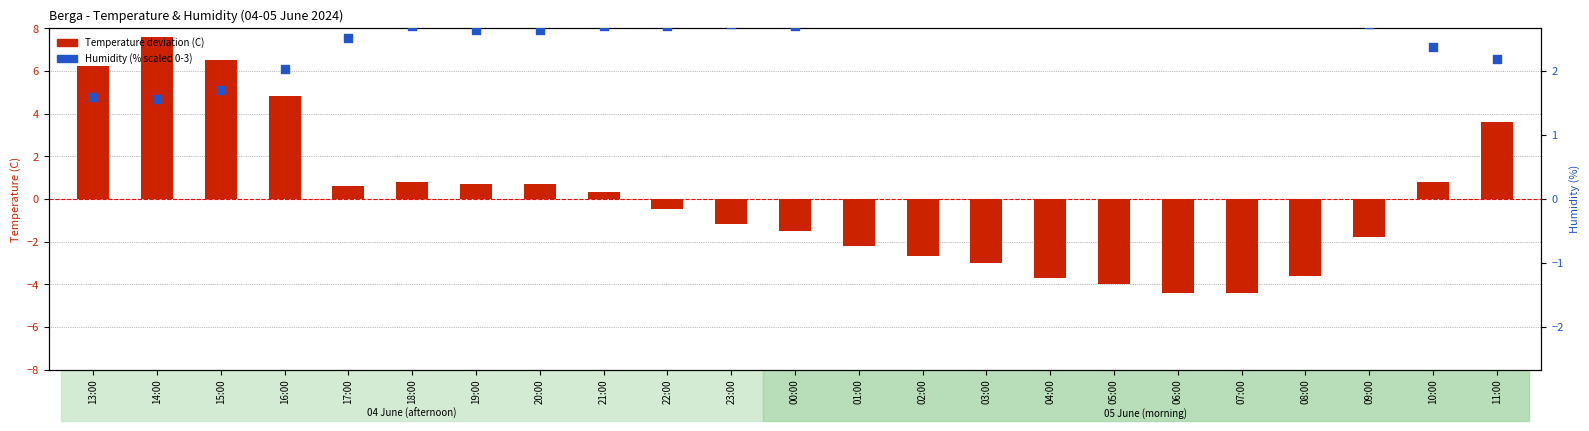

Which series contains the highest Y value?

Temperature deviation (C)